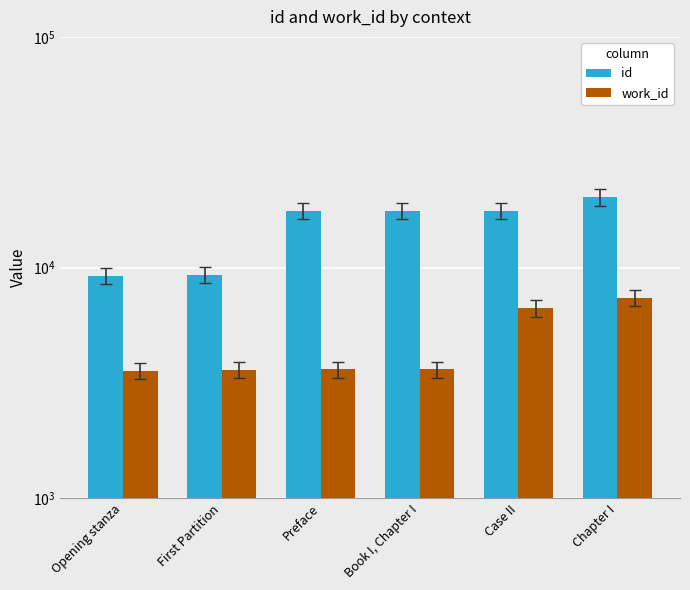

At which label does id first exceed 17642?

Case II